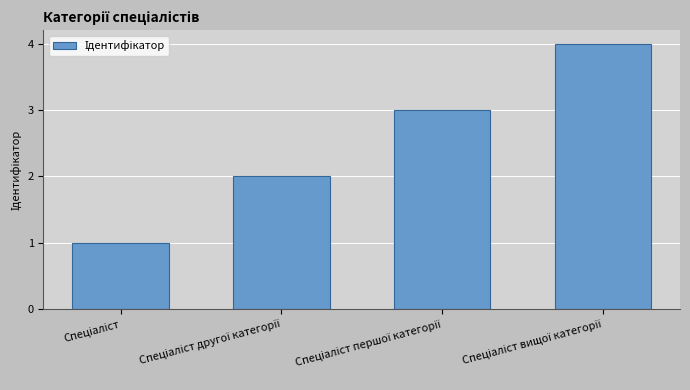

What is the value of the 2nd bar from the left?

2